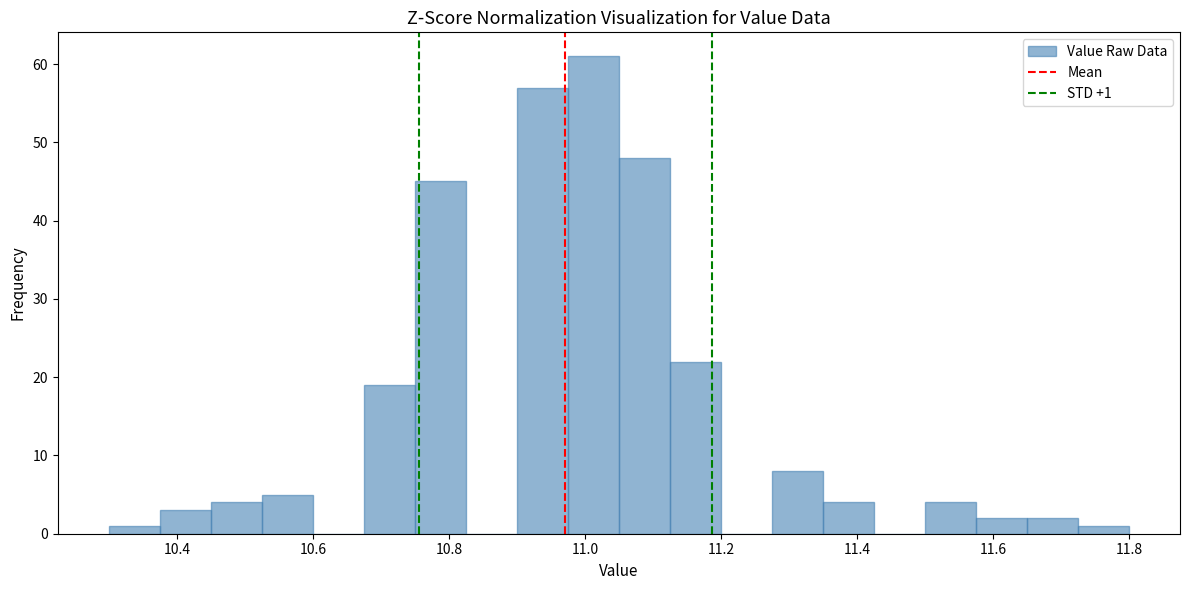

Read against the x-axis, roughly where is the centre of the tallest bar?

11.02